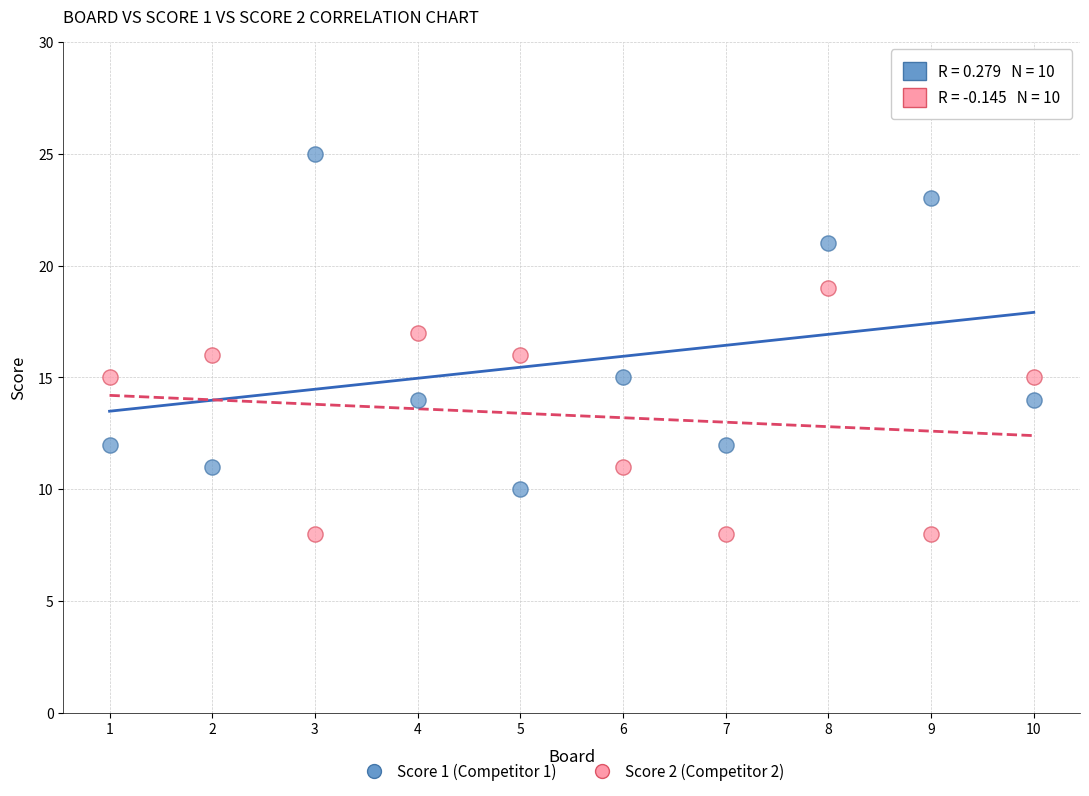

Across all data points, what is the range of Y values (max minus min)?

17